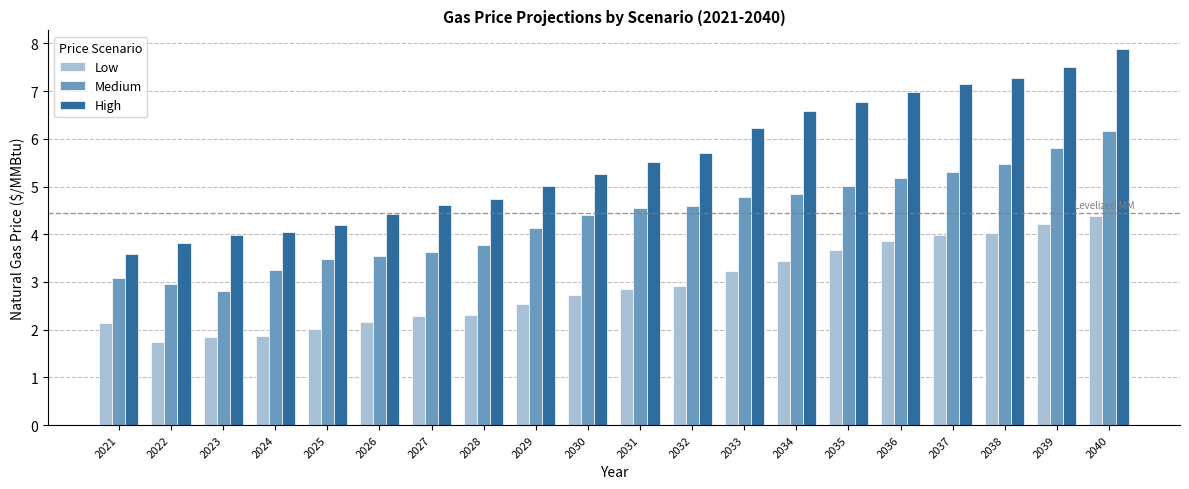

How many data points in Medium are less than 4?

8